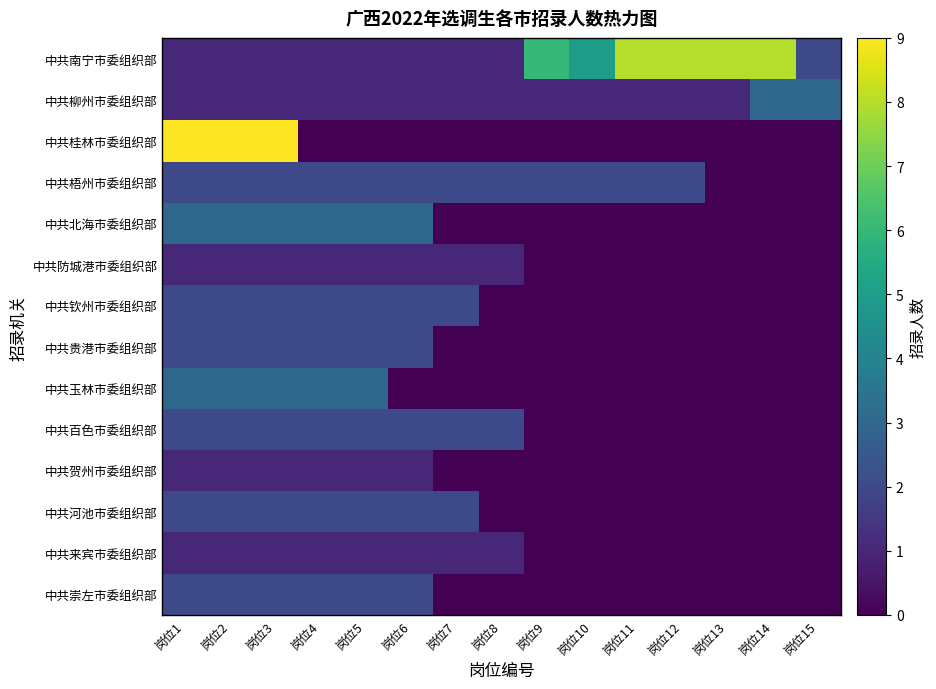

Rank the series by their maximum value, from highest to lowest.

中共桂林市委组织部, 中共南宁市委组织部, 中共柳州市委组织部, 中共北海市委组织部, 中共玉林市委组织部, 中共梧州市委组织部, 中共钦州市委组织部, 中共贵港市委组织部, 中共百色市委组织部, 中共河池市委组织部, 中共崇左市委组织部, 中共防城港市委组织部, 中共贺州市委组织部, 中共来宾市委组织部